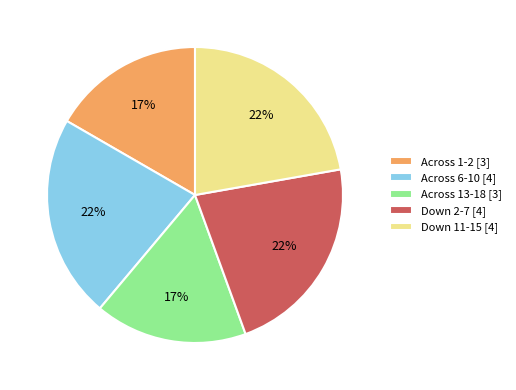

To the nearest percent, what portion does Across 1-2 [3] represent?

17%